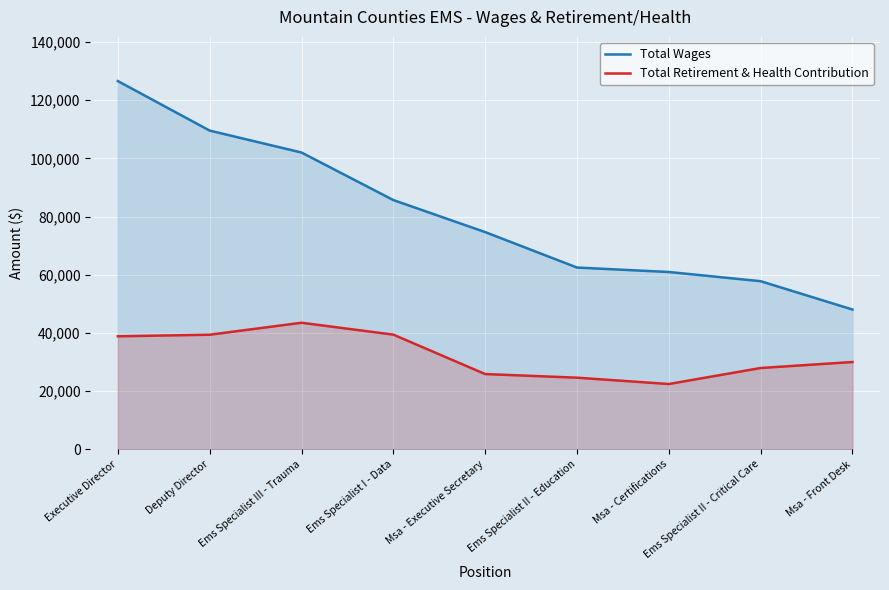

What is the total value across all series at Deputy Director?

148971